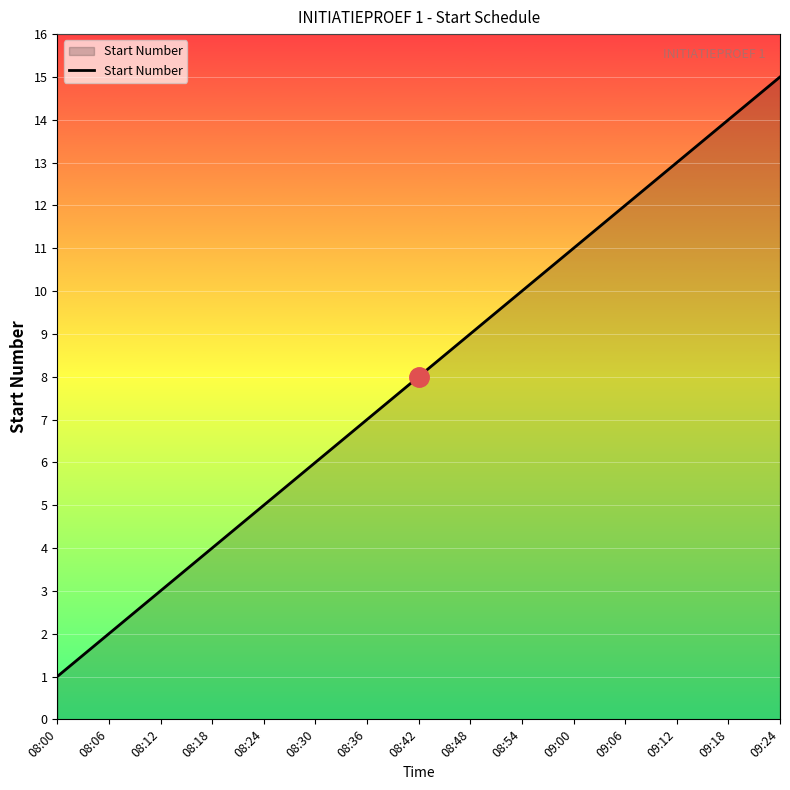

List the labels in order of value, largest first.

09:24, 09:18, 09:12, 09:06, 09:00, 08:54, 08:48, 08:42, 08:36, 08:30, 08:24, 08:18, 08:12, 08:06, 08:00